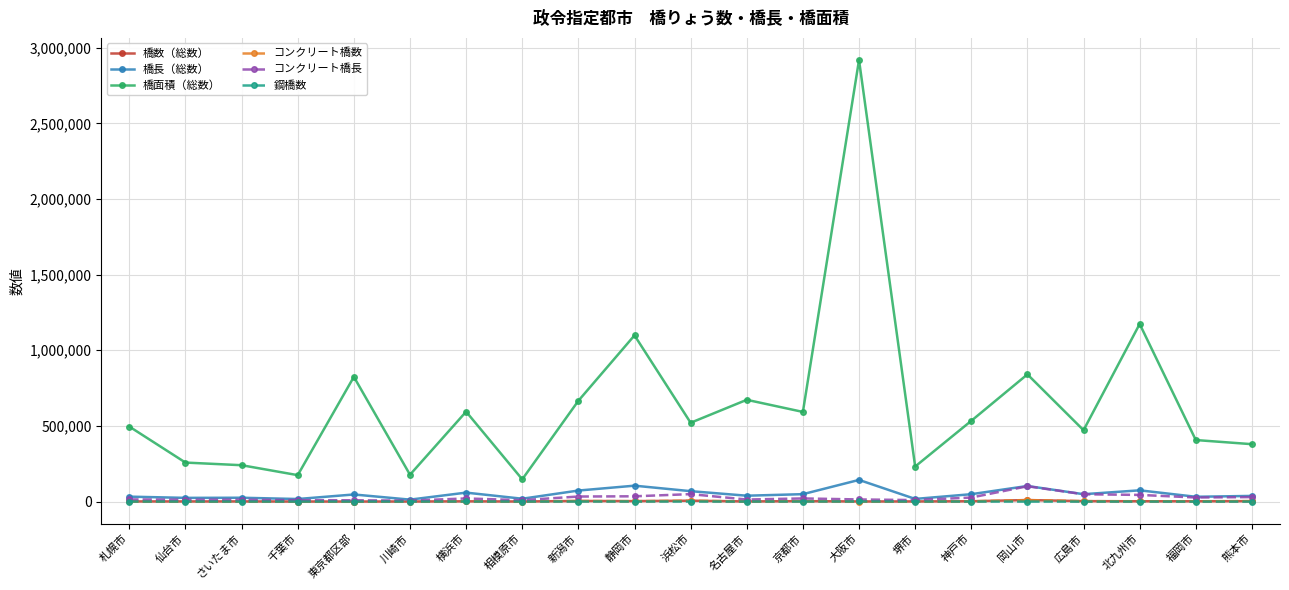

What position from the left is 静岡市?

10